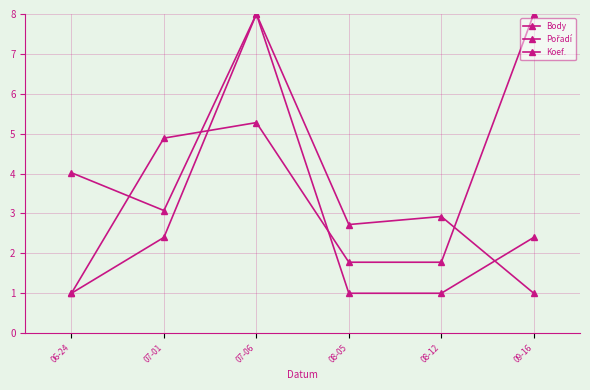

Which series changed the most between 06-24 and 08-05?

Body